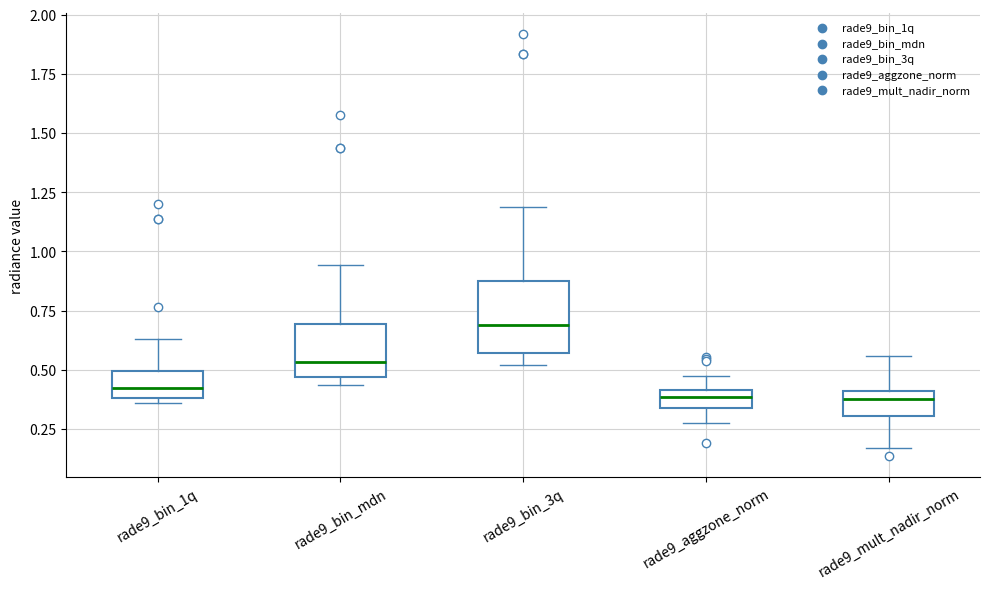

Comparing the boxes themselves (not the whiskers), which one is the tallest?

rade9_bin_3q